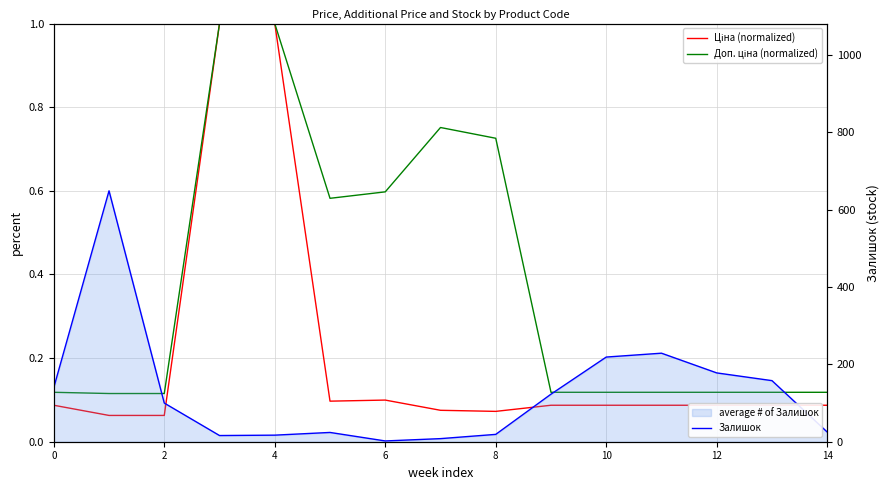

In Ціна (normalized), how many points are higher than both neighbors (excluding endpoints)?

1